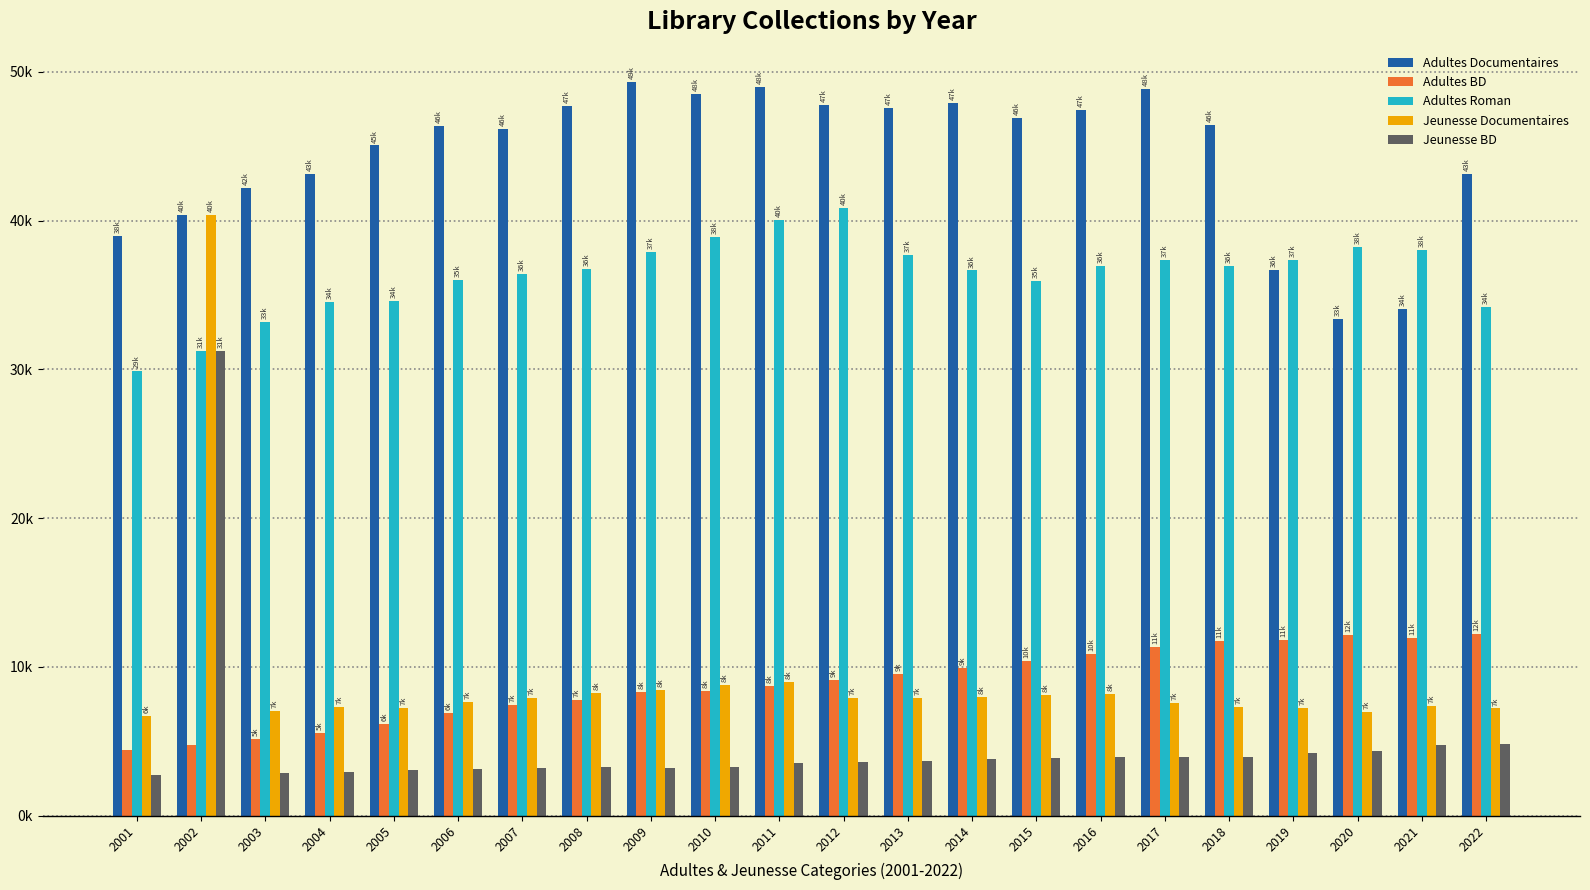

Does the chart contain stacked bars?

No